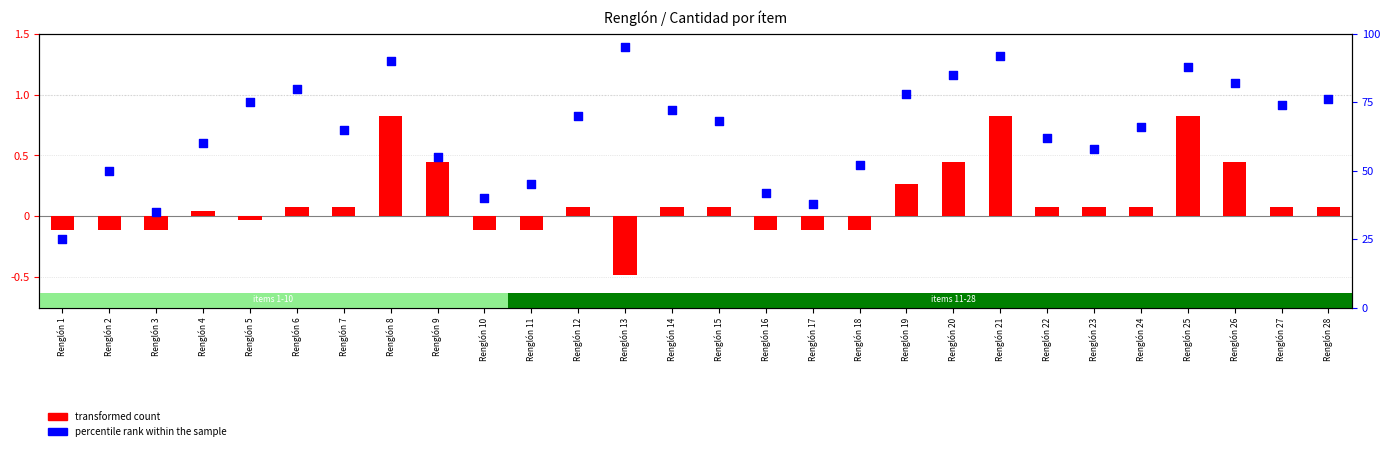

Which series contains the highest Y value?

percentile rank within the sample